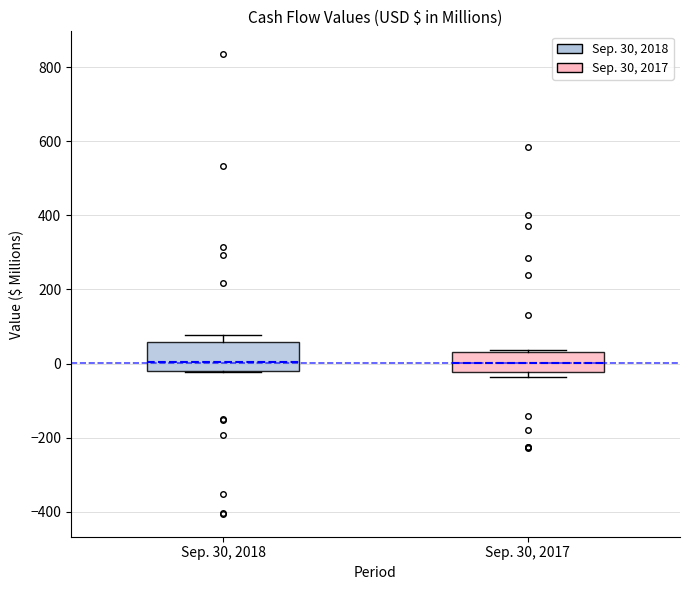

Reading left to right, read every box against the y-axis: the position of its median line, the range the box covers, and the ends of its whiskers. The values are not printed on the chart, so give them approximately, as read against the axis.

Sep. 30, 2018: median 0, box -20 to 60, whiskers -20 to 80
Sep. 30, 2017: median 0, box -20 to 40, whiskers -40 to 40